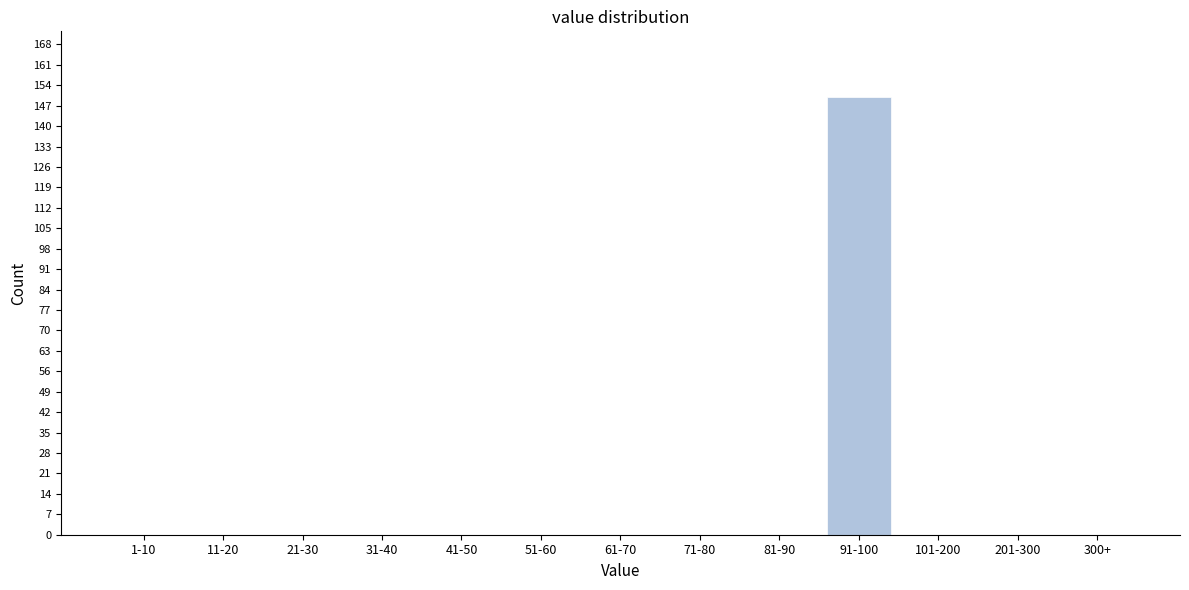

Reading right to left, what are all the values shown in this chart?

300+=0	201-300=0	101-200=0	91-100=150	81-90=0	71-80=0	61-70=0	51-60=0	41-50=0	31-40=0	21-30=0	11-20=0	1-10=0